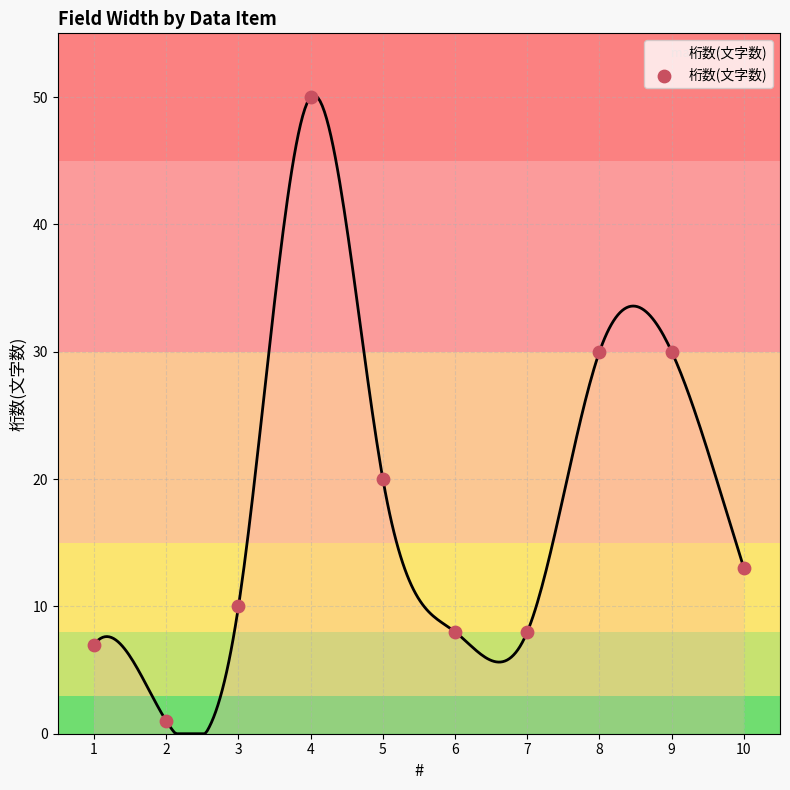

What is the ratio of the value at 9 to the value at 1?

4.3